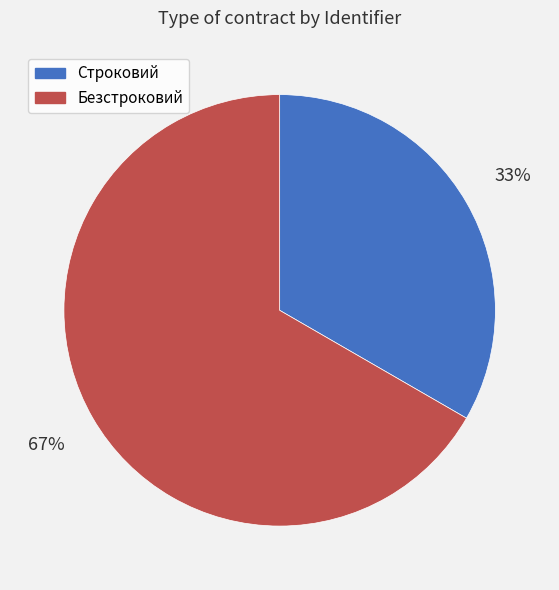

Which slice is the smallest?

Строковий